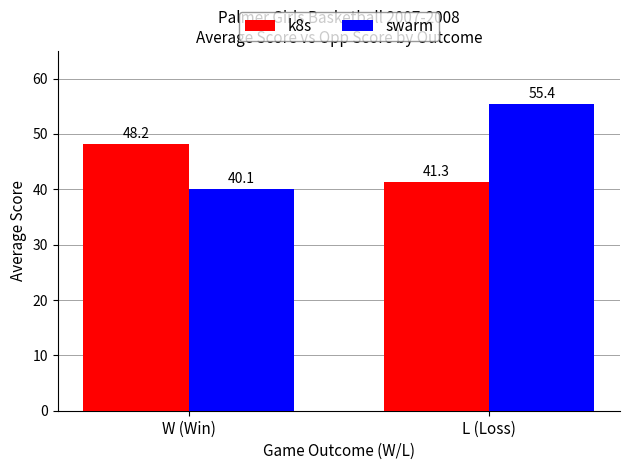

How many bars are there in total?

4